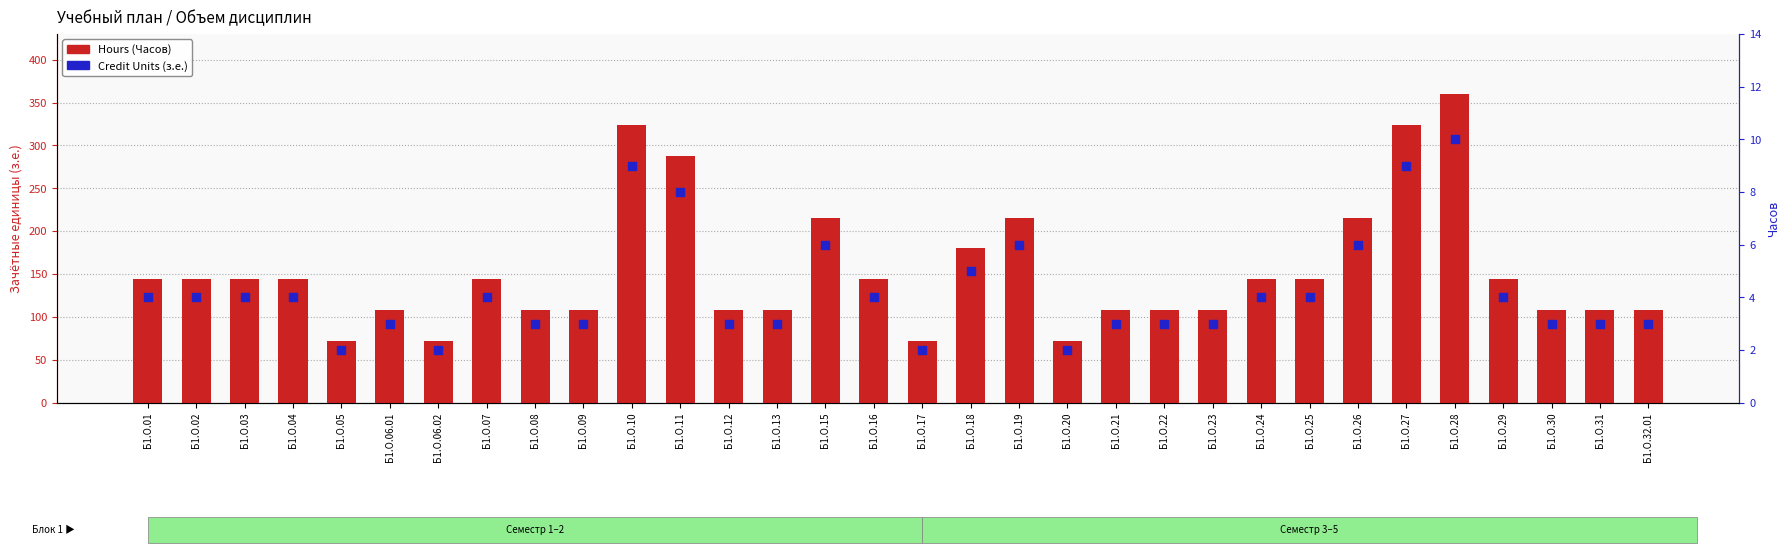

Which series has the largest total across all categories?

Hours (Часов)